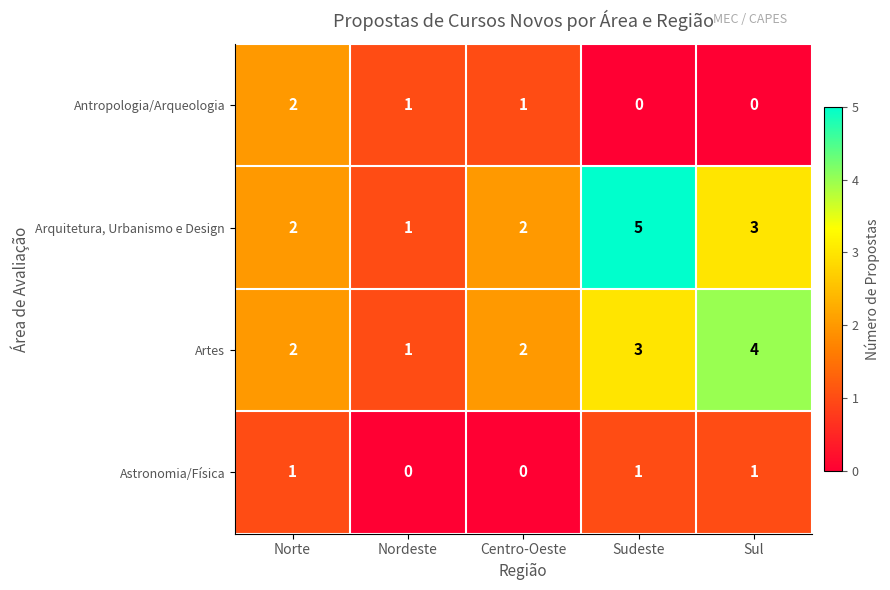

Which series has the largest total across all categories?

Arquitetura, Urbanismo e Design